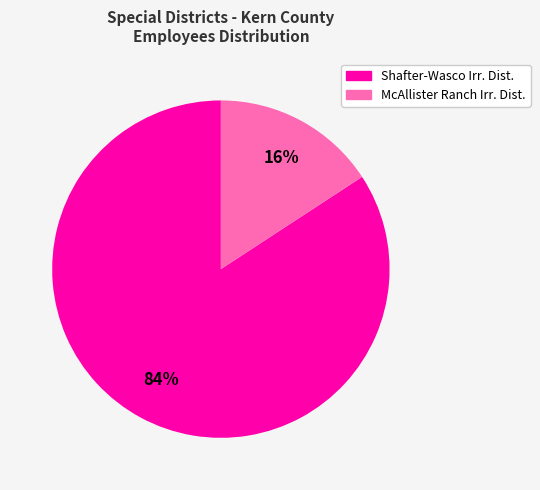

To the nearest percent, what is the average slice percentage?

50%